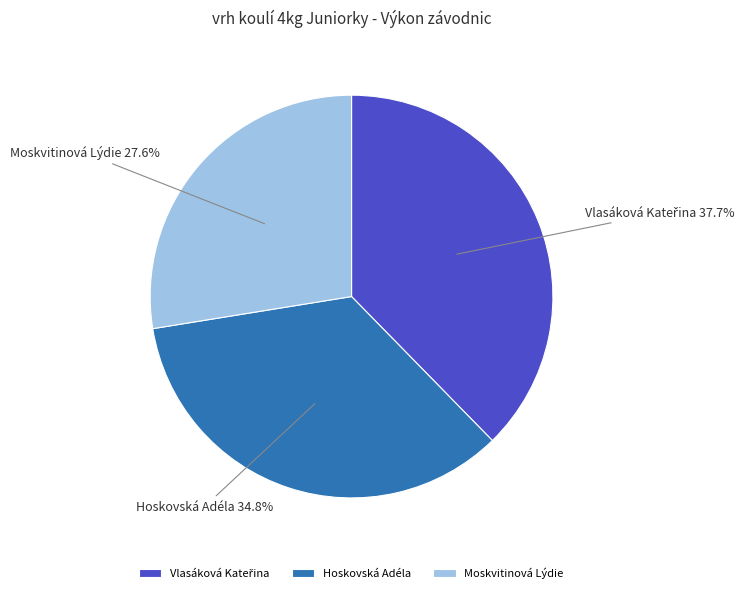

To the nearest percent, what portion does Moskvitinová Lýdie represent?

28%